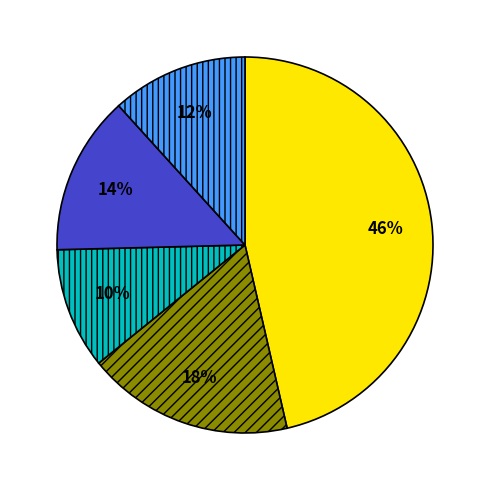

Is there any slice that represents more than half of the pie?

No